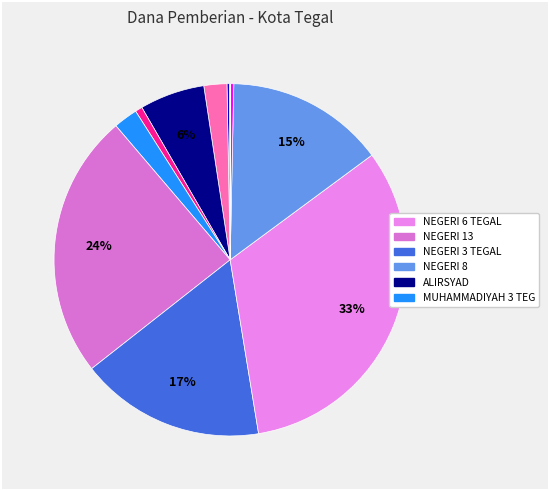

Which category has the biggest portion of the pie?

SMP NEGERI 6 TEGAL